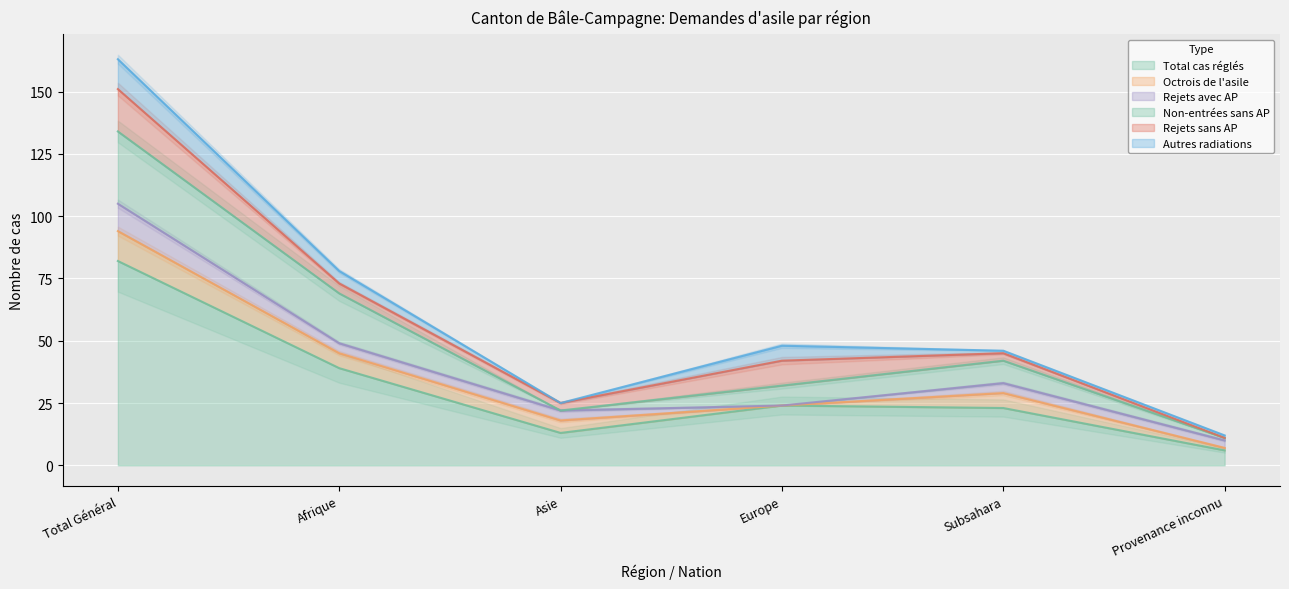

What is the average value of the Total cas réglés series?

31